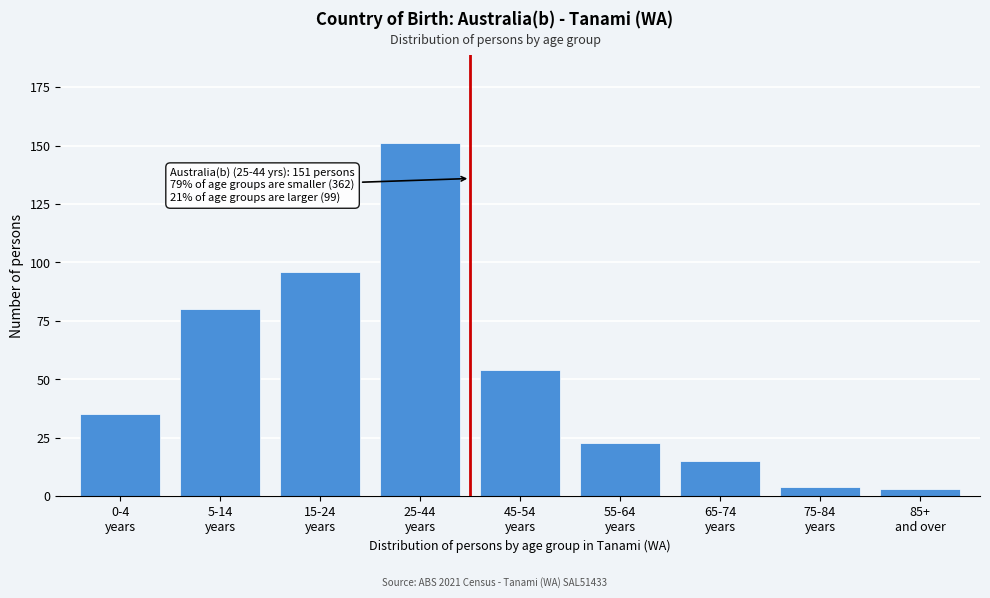

Reading right to left, what are all the values shown in this chart?

3	4	15	23	54	151	96	80	35